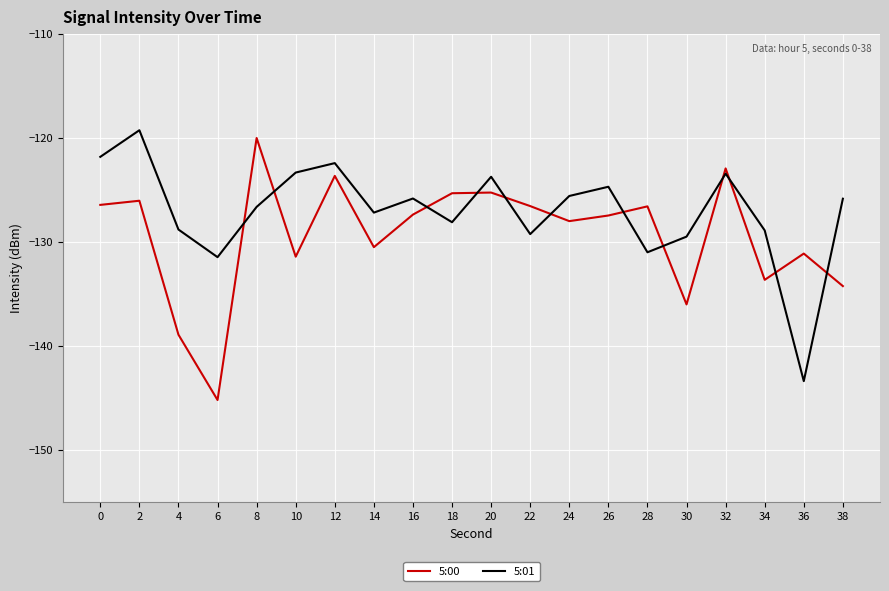

What is the maximum value shown in the chart?

-119.2